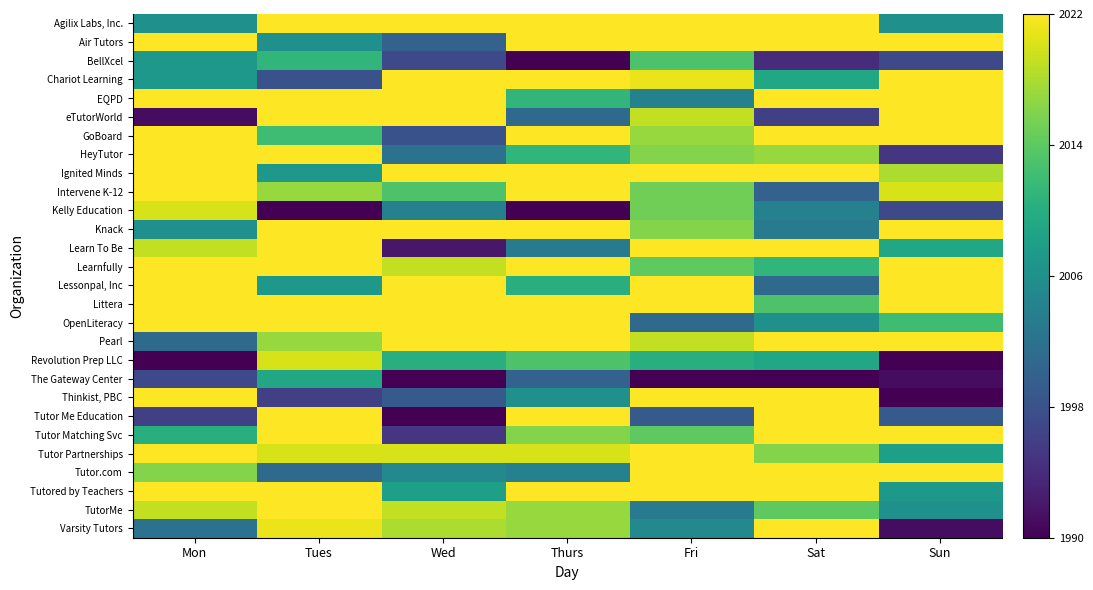

List the series in order of their peak value, lowest first.

The Gateway Center, BellXcel, Kelly Education, Revolution Prep LLC, Agilix Labs, Inc., Air Tutors, Chariot Learning, EQPD, eTutorWorld, GoBoard, HeyTutor, Ignited Minds, Intervene K-12, Knack, Learn To Be, Learnfully, Lessonpal, Inc, Littera, OpenLiteracy, Pearl, Thinkist, PBC, Tutor Me Education, Tutor Matching Svc, Tutor Partnerships, Tutor.com, Tutored by Teachers, TutorMe, Varsity Tutors